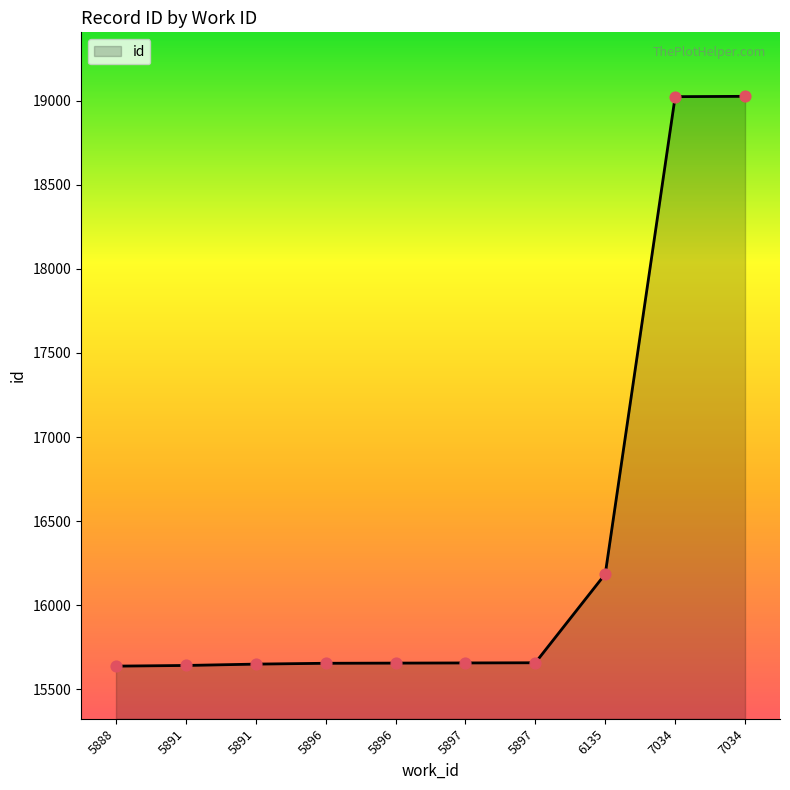

Approximately how many times larger is the value at 6135 compared to 7034?

0.9